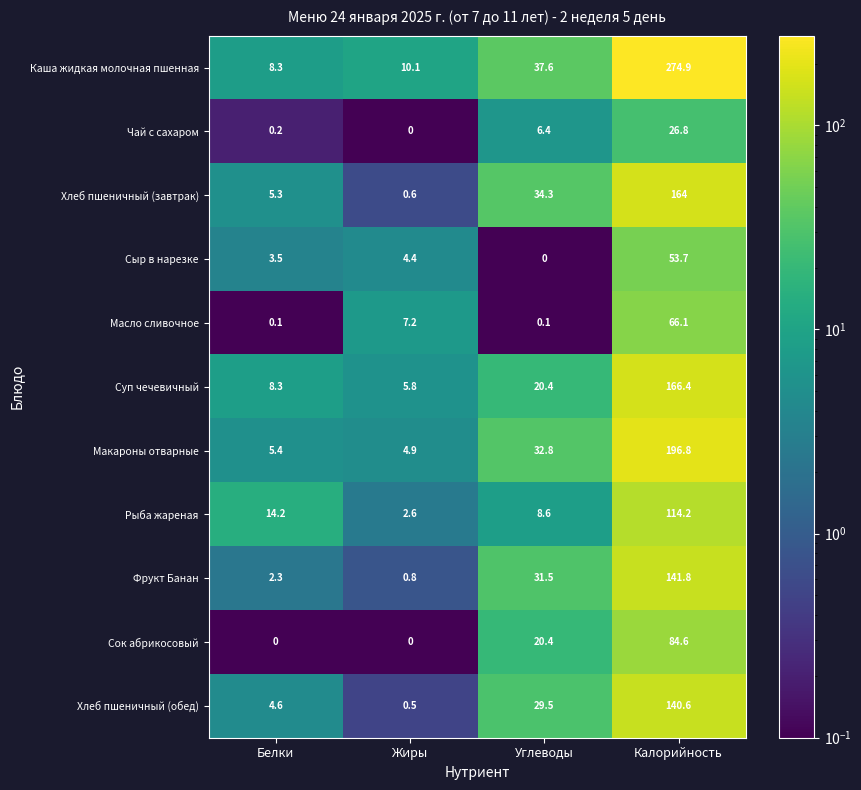

What is the highest value of the Хлеб пшеничный (завтрак) series?

164.0